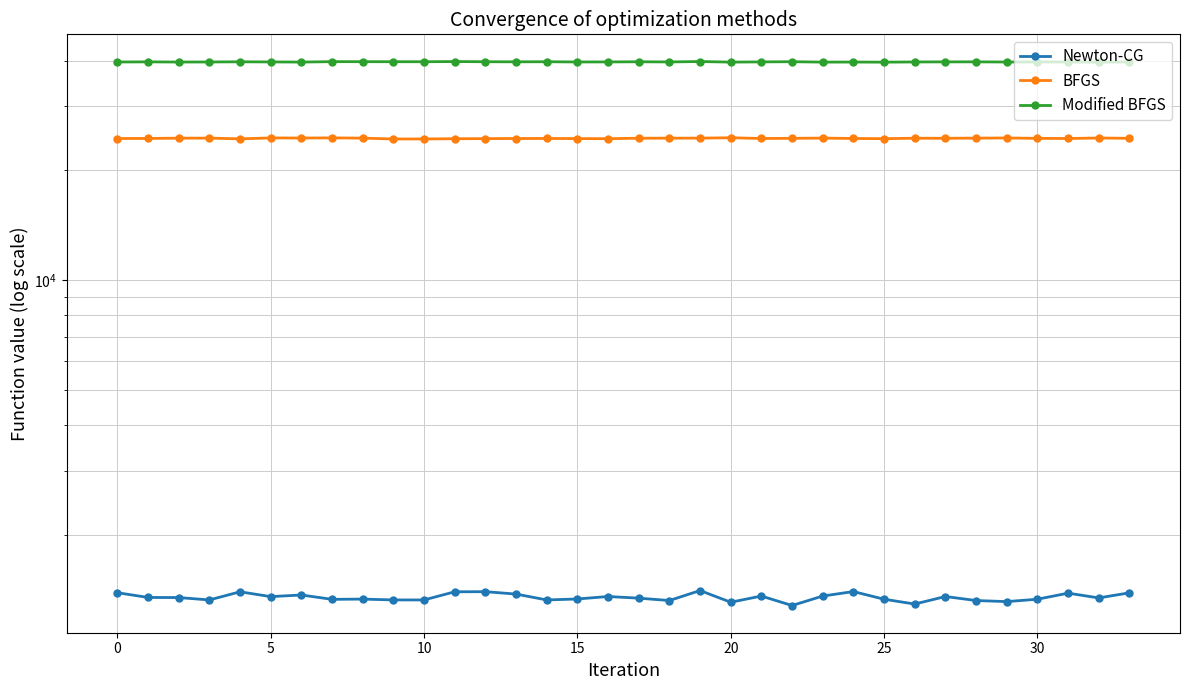

Reading left to right, transcribe all the data shown in this chart.

Newton-CG: 1388	1347	1346	1326	1396	1354	1368	1331	1333	1326	1326	1396	1397	1376	1326	1334	1355	1341	1321	1407	1307	1359	1280	1359	1398	1332	1292	1355	1321	1312	1332	1384	1343	1387
BFGS: 24469	24479	24522	24529	24417	24559	24543	24565	24529	24392	24399	24435	24449	24468	24473	24455	24442	24513	24522	24529	24582	24473	24499	24529	24474	24443	24513	24505	24529	24551	24492	24470	24547	24499
Modified BFGS: 39678	39709	39667	39680	39722	39695	39656	39765	39753	39746	39740	39786	39741	39721	39740	39684	39696	39730	39692	39793	39646	39703	39750	39647	39663	39638	39684	39708	39712	39672	39688	39678	39645	39695